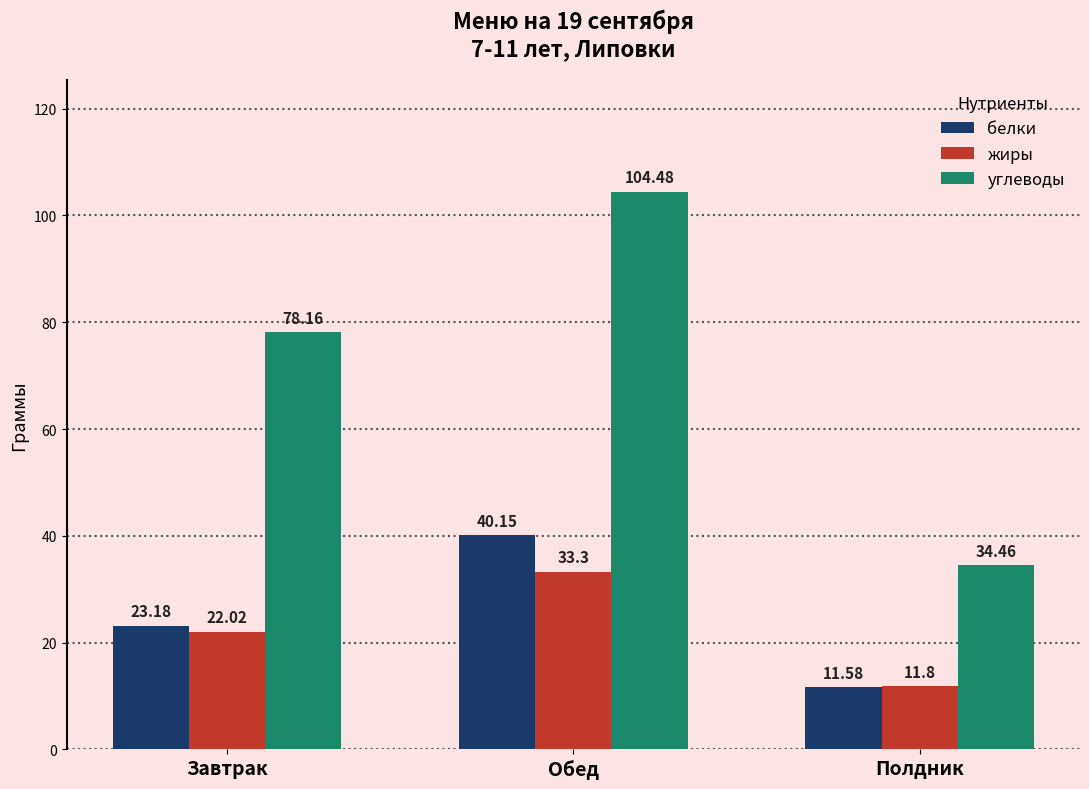

The value of белки at Завтрак is 23.2. True or false?

True